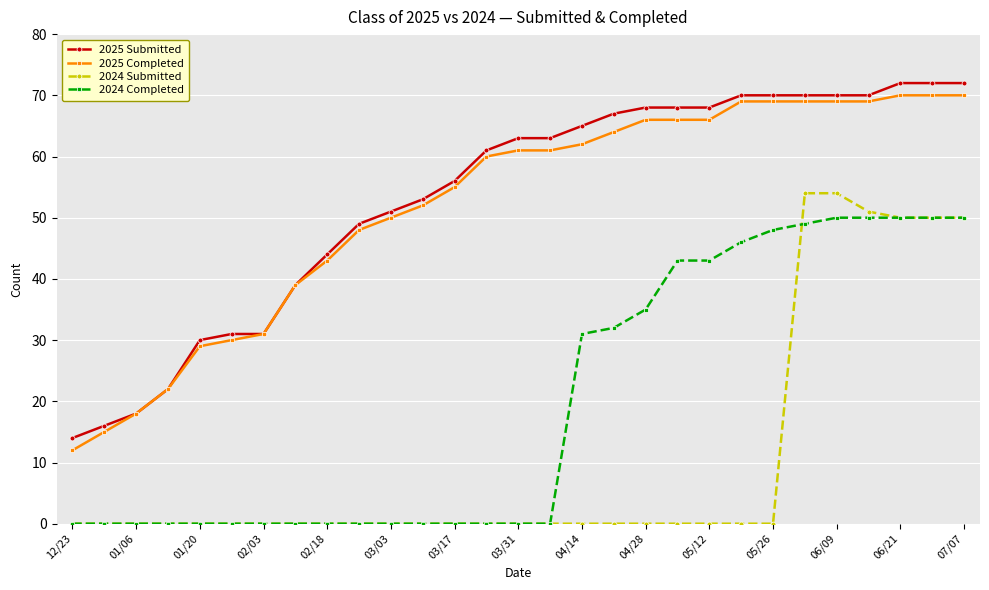

True or false: 2024 Submitted and 2025 Submitted cross at least once.

False